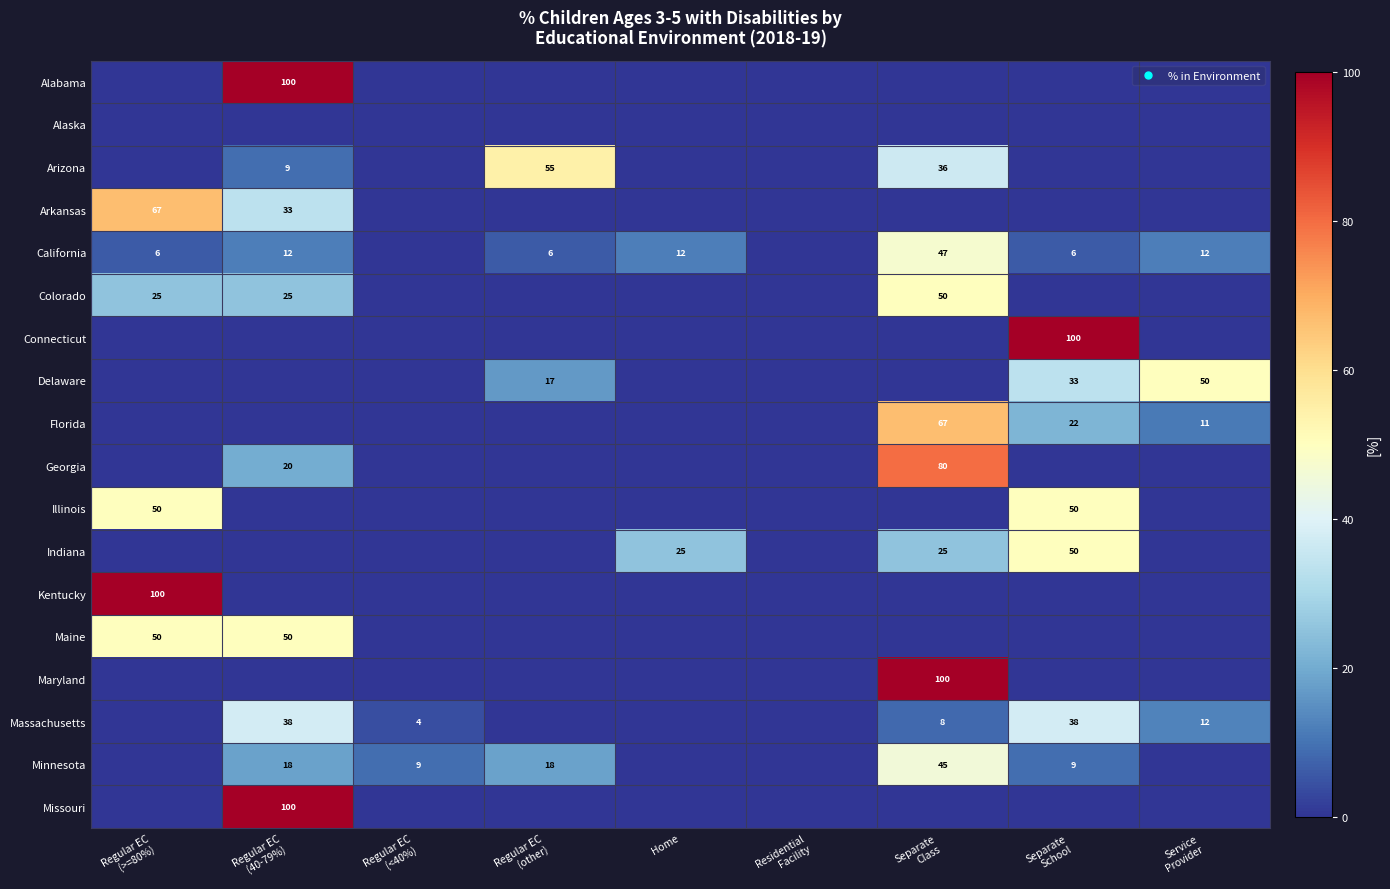

How many values in Alabama are above zero?

1